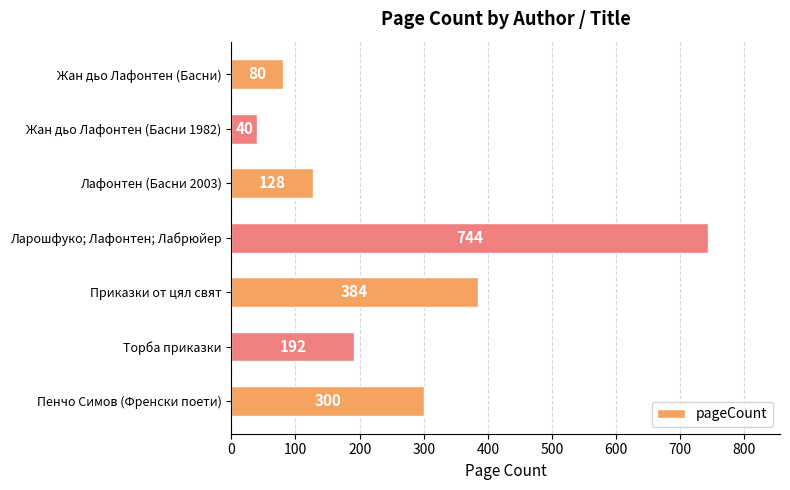

What is the label of the 5th bar from the bottom?

Лафонтен (Басни 2003)